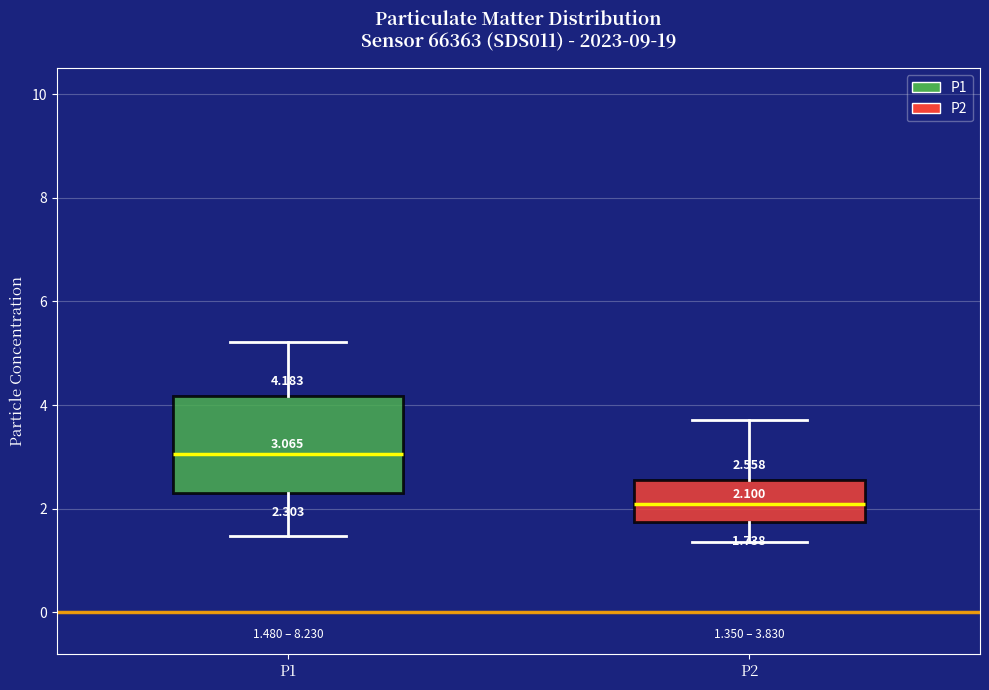

Comparing the boxes themselves (not the whiskers), which one is the tallest?

P1